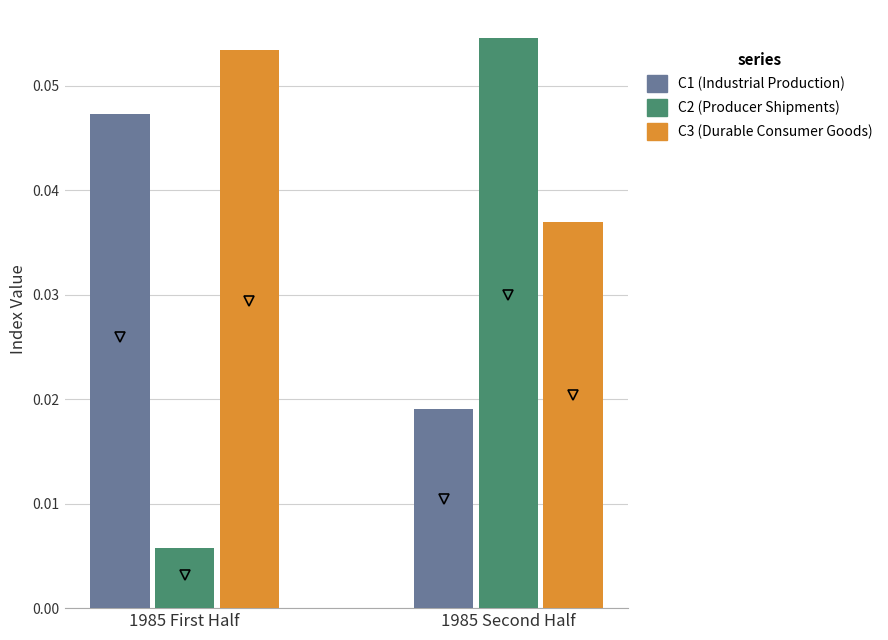

List the series in order of their overall mean, highest first.

C3 (Durable Consumer Goods), C1 (Industrial Production), C2 (Producer Shipments)